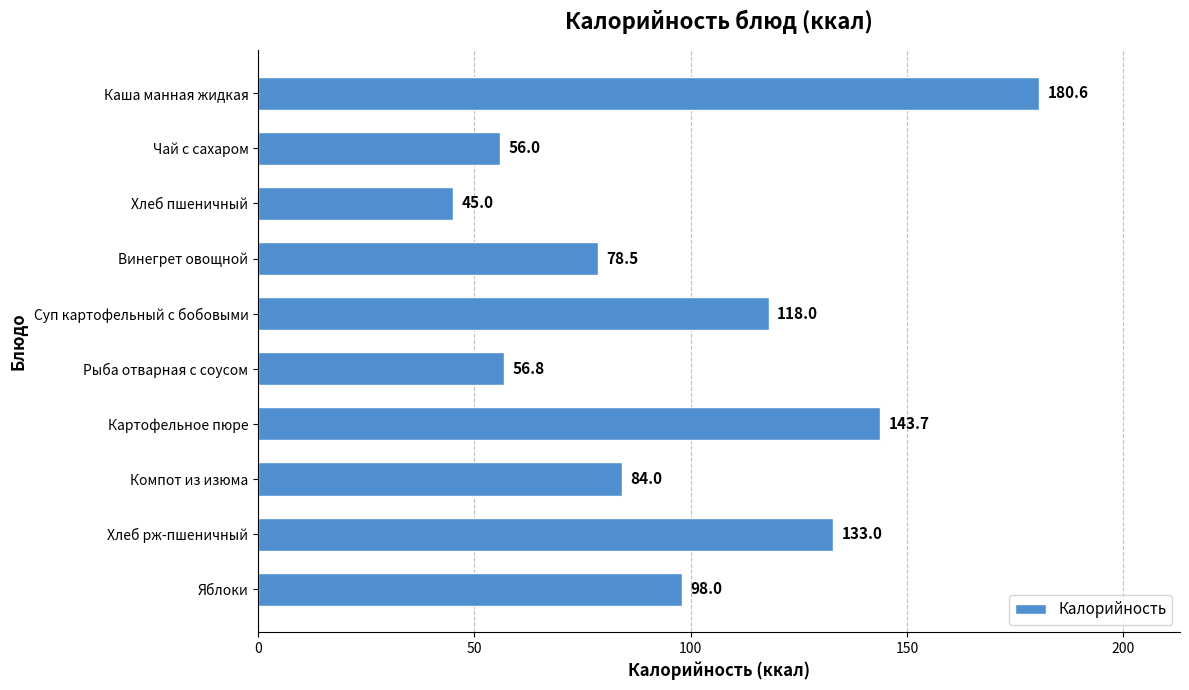

Where is the data nearest to the value 112?

Суп картофельный с бобовыми